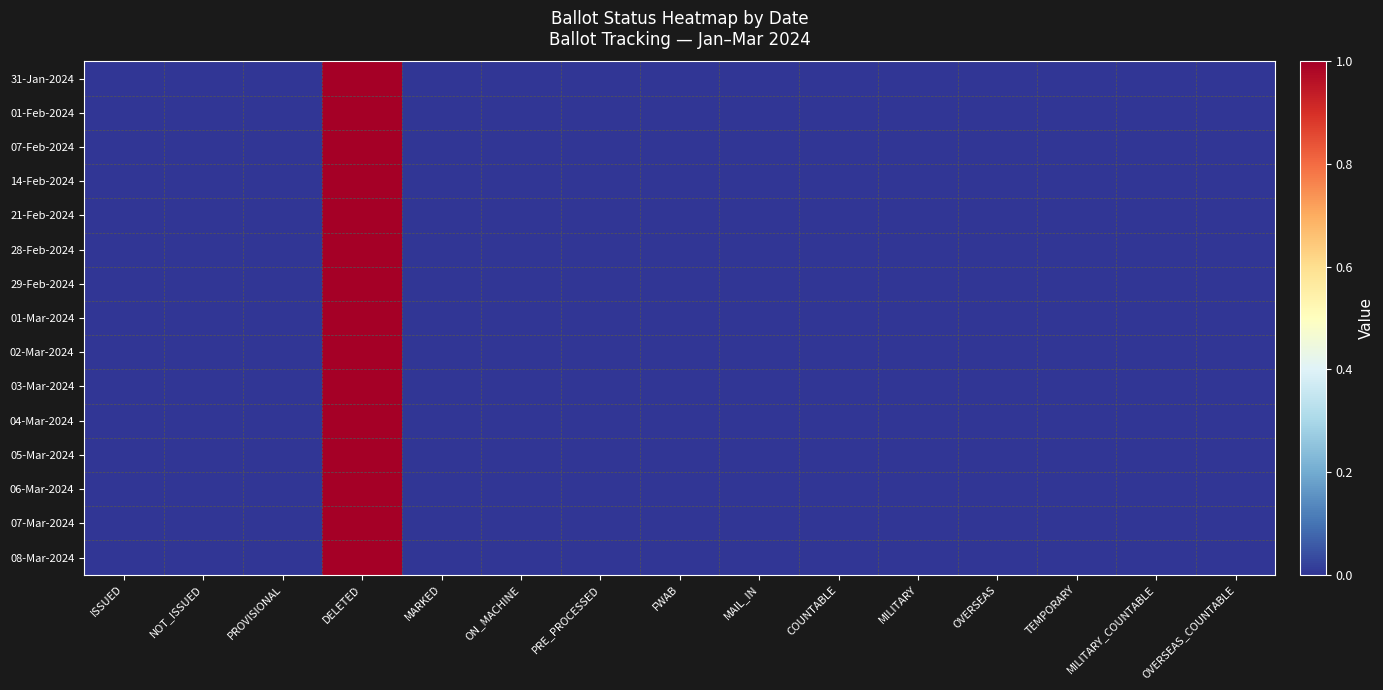

Rank the series by their maximum value, from highest to lowest.

31-Jan-2024, 01-Feb-2024, 07-Feb-2024, 14-Feb-2024, 21-Feb-2024, 28-Feb-2024, 29-Feb-2024, 01-Mar-2024, 02-Mar-2024, 03-Mar-2024, 04-Mar-2024, 05-Mar-2024, 06-Mar-2024, 07-Mar-2024, 08-Mar-2024